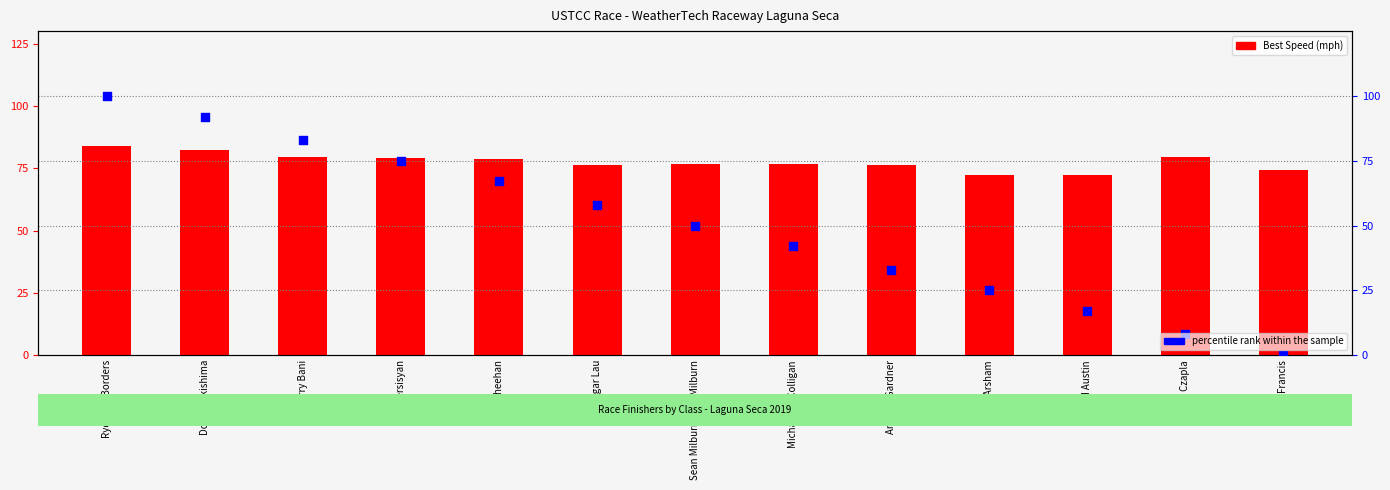

At how many categories does at least one series exceed 68?

13